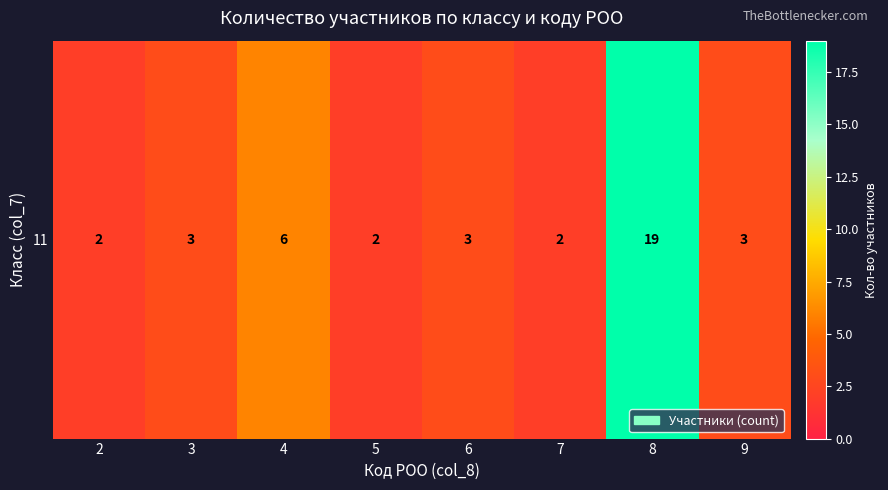

Where is the data nearest to the value 10?

4